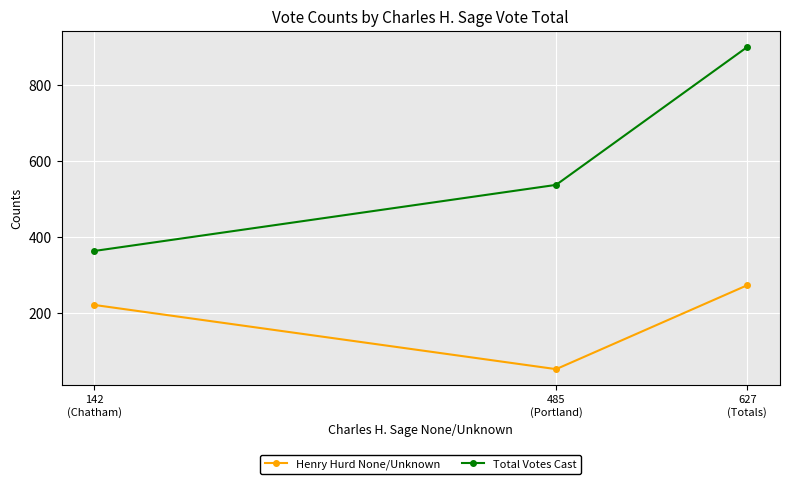

Is it true that Henry Hurd None/Unknown equals 479 at 627
(Totals)?

False